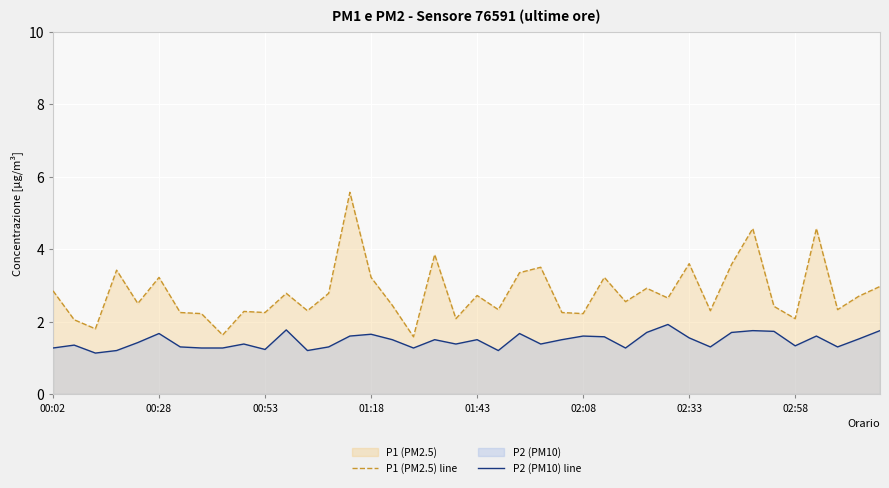

True or false: P1 (PM2.5) line and P2 (PM10) line intersect in this chart.

False